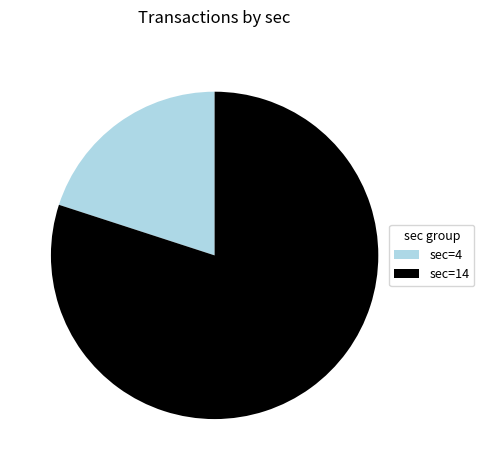

Does any single category account for the majority?

Yes